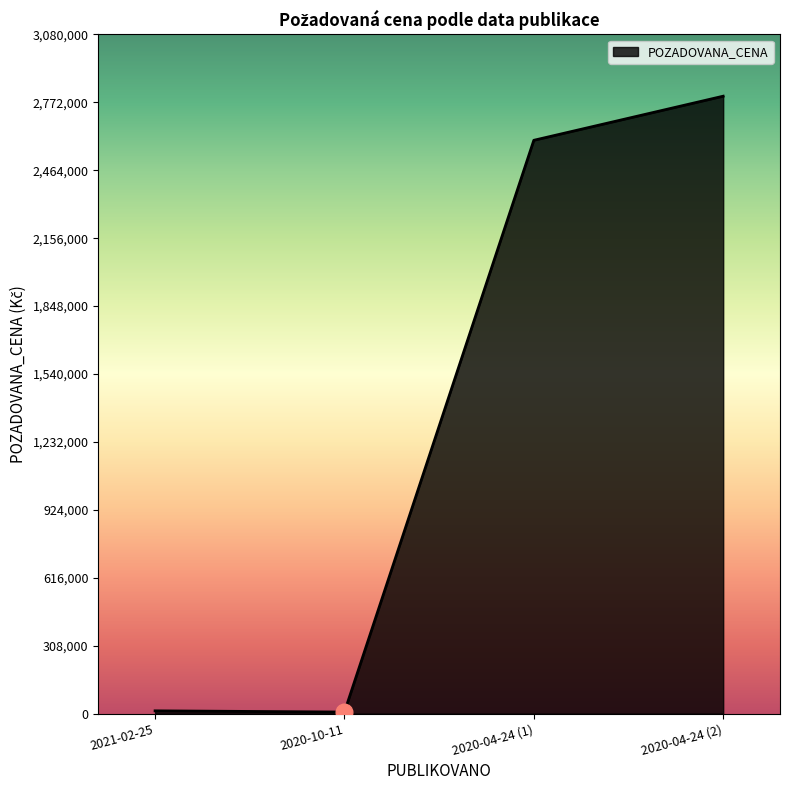

At which category does the chart reach its peak across all series?

2020-04-24 (2)